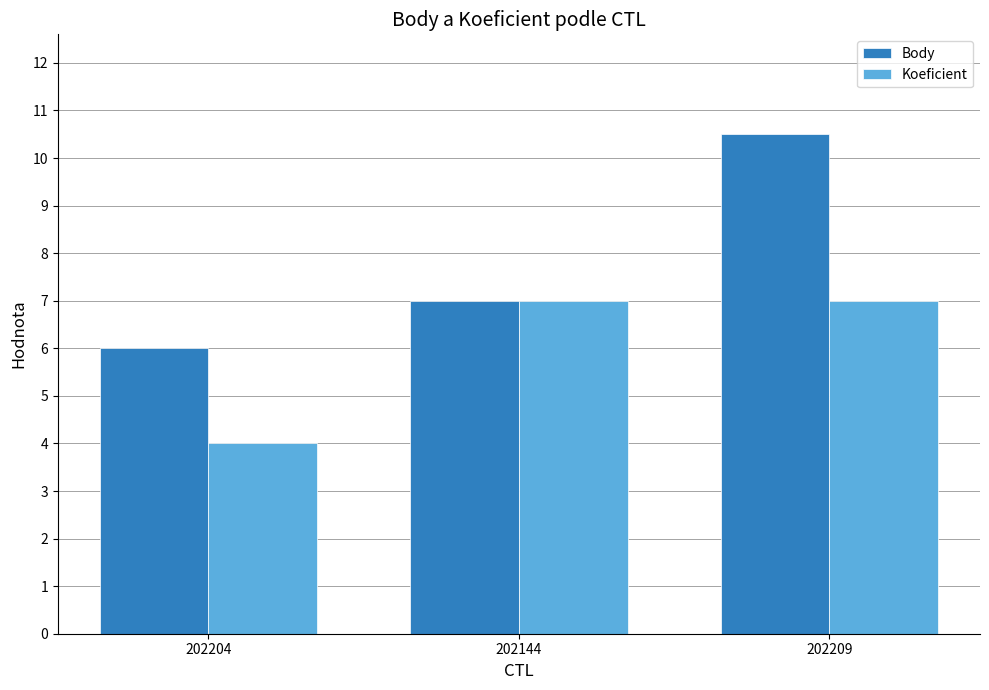

List the series in order of their peak value, highest first.

Body, Koeficient